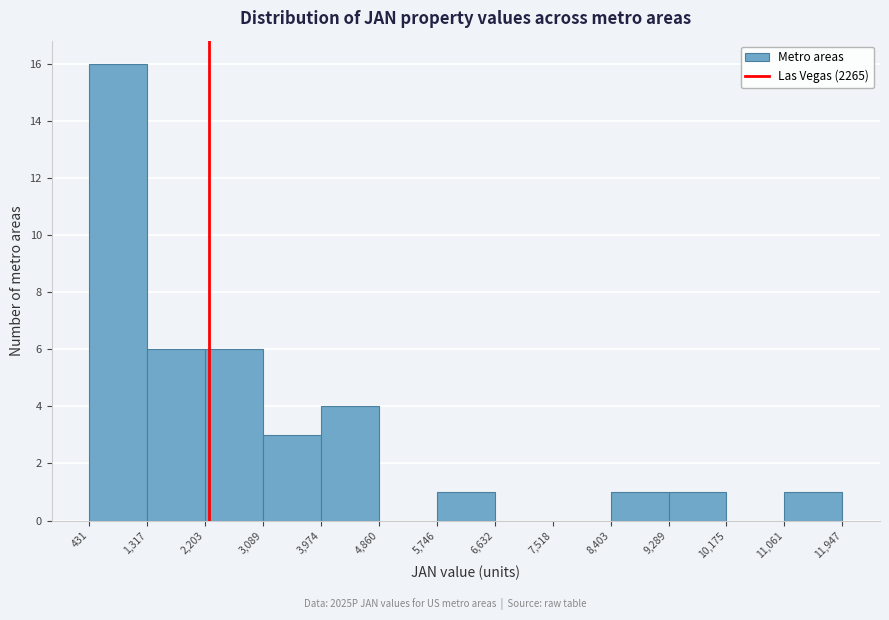

Over which range of the x-axis is the bar tallest?

431 to 1,317